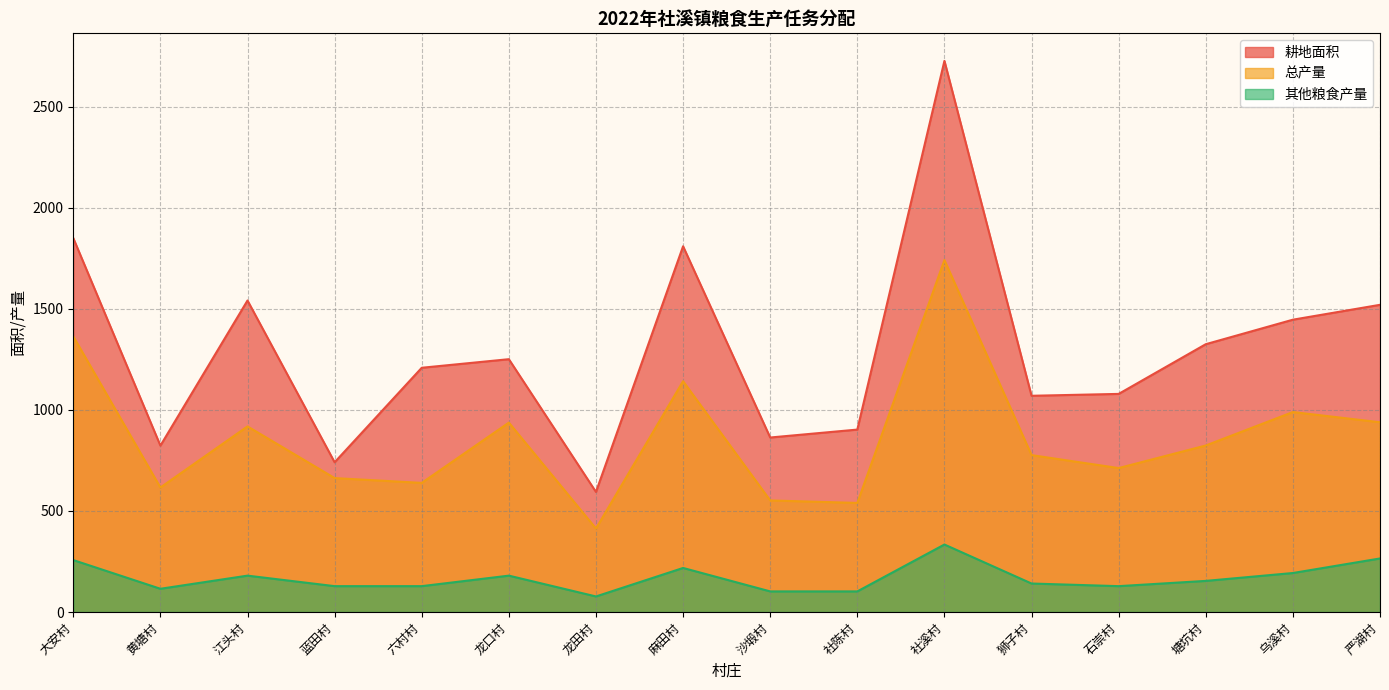

What is the sum of the 其他粮食产量 values at 龙口村 and 江头村?

360.0